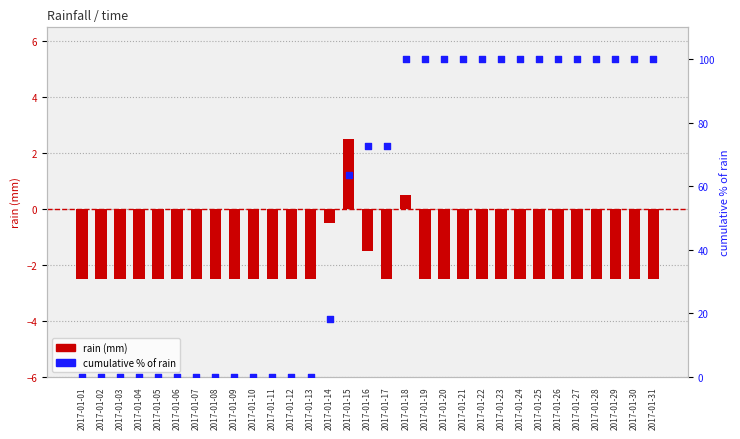

What are all the series names shown in the legend?

rain (mm), cumulative % of rain